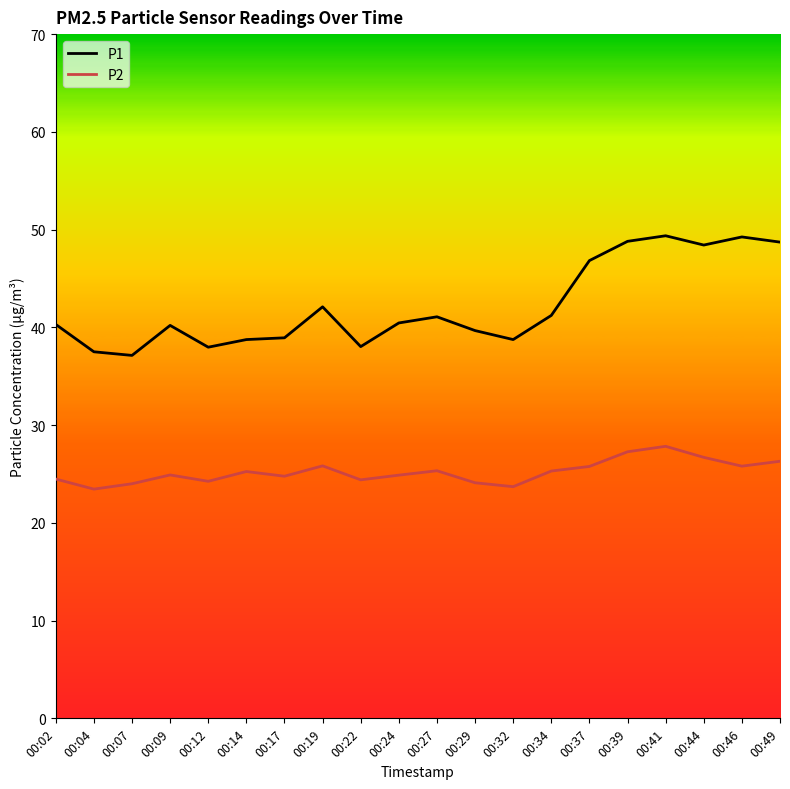

Where does the P1 series first go above 40?

00:02